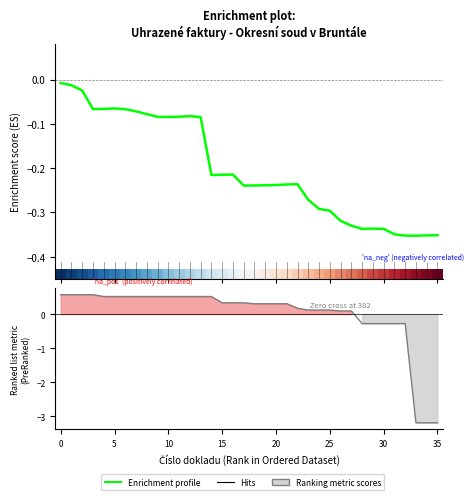

How many positive values does the Ranking metric scores series have?

28